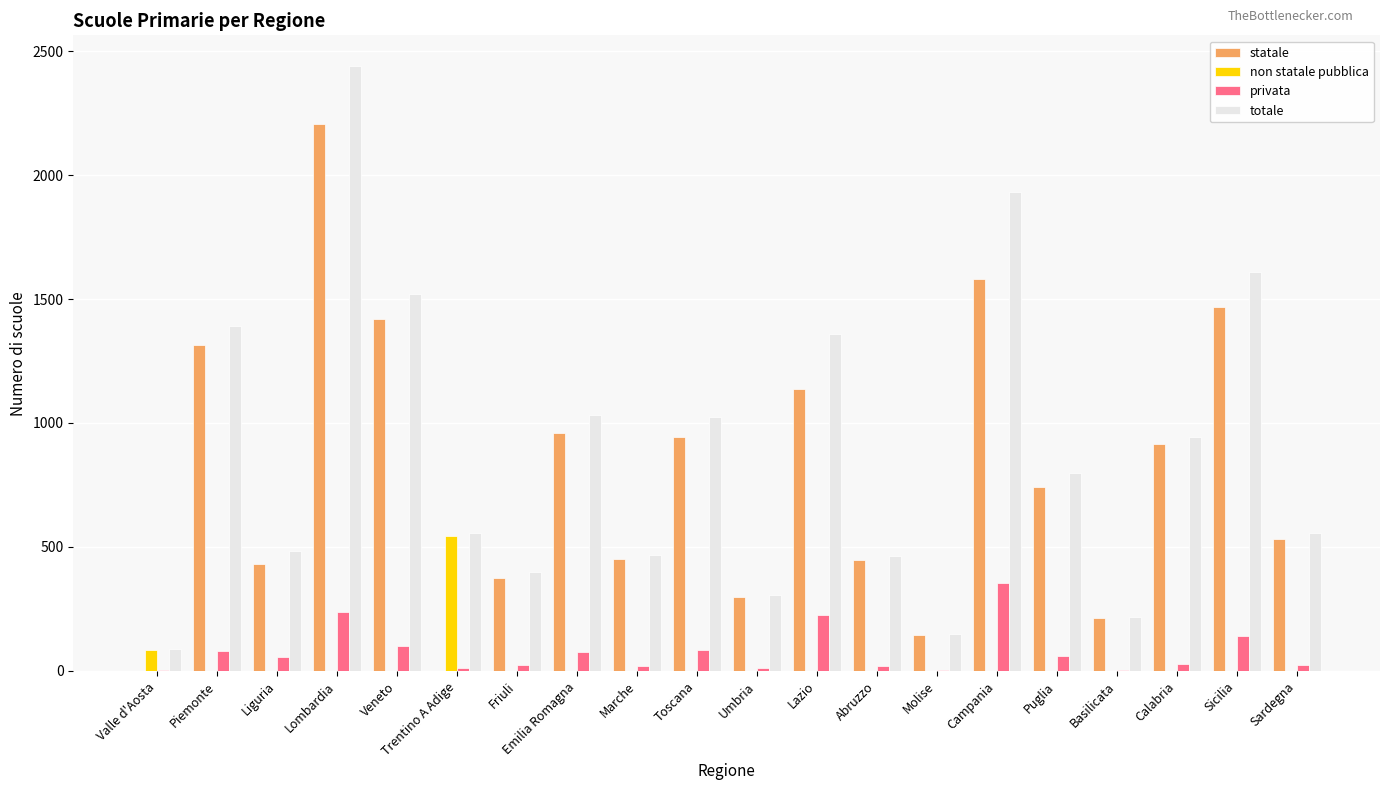

The value of privata at Emilia Romagna is 74. True or false?

True